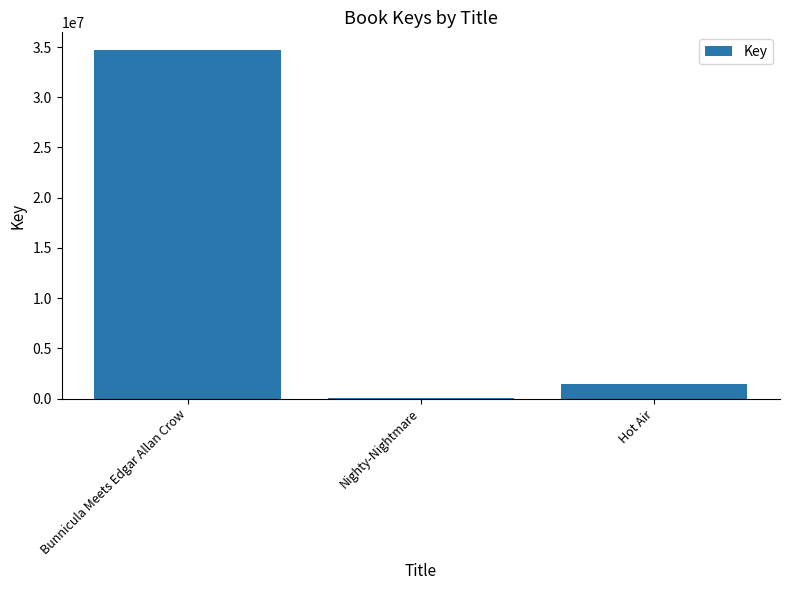

Is it true that the value at Hot Air is 1440818?

True